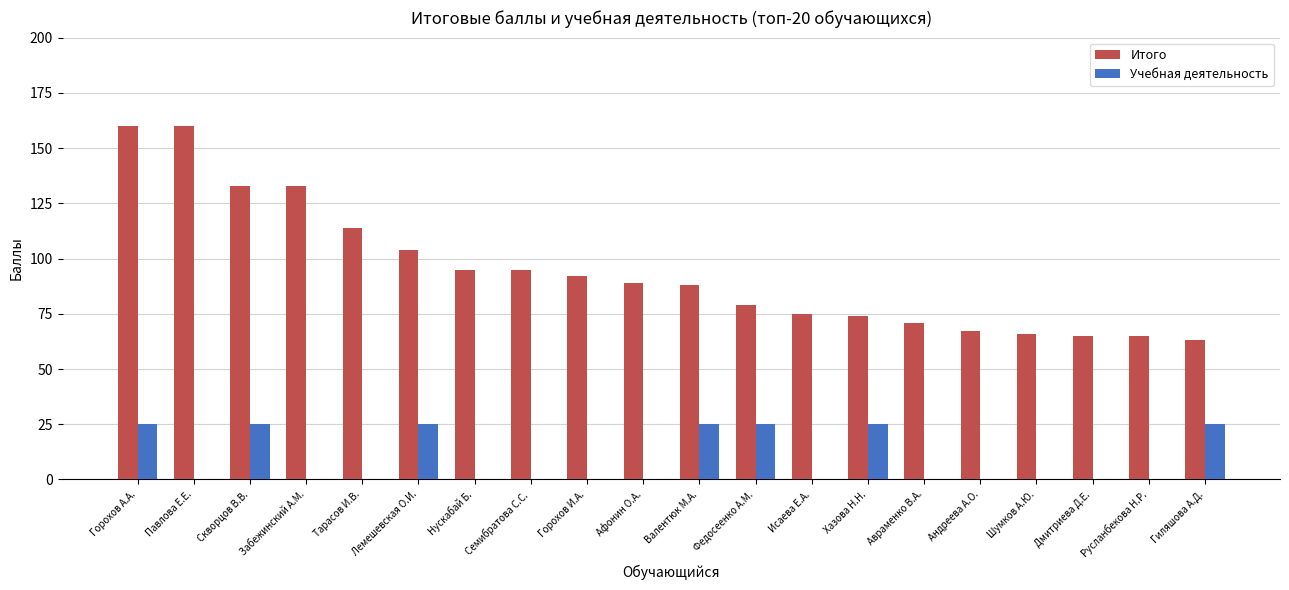

Which series changed the most between Павлова Е.Е. and Нускабай Б.?

Итого